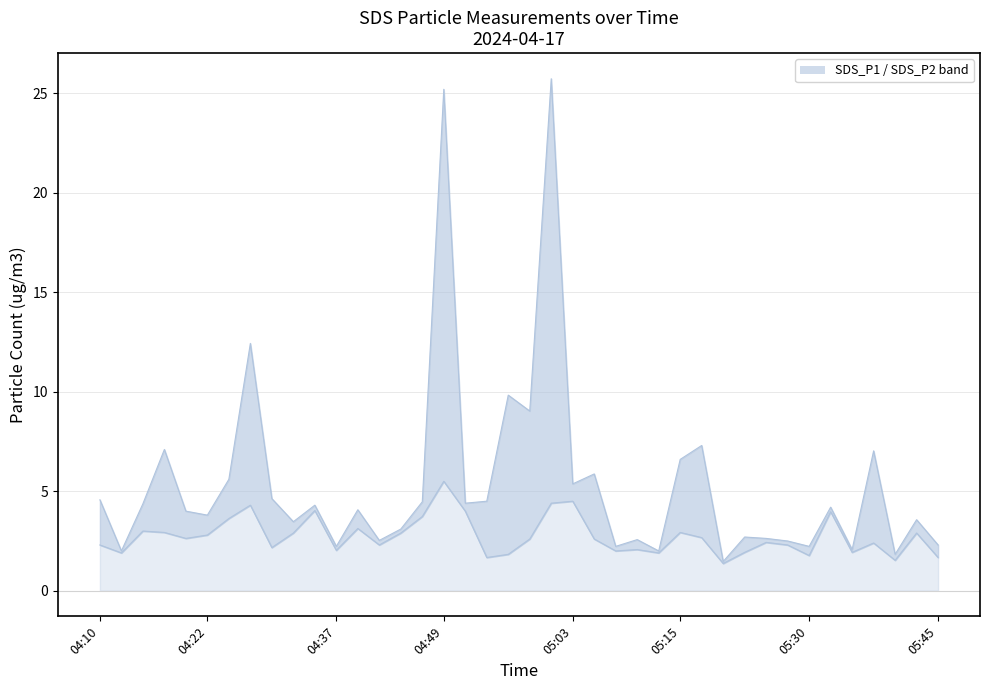

True or false: SDS_P2 line has more than 1 interior local peaks.

True